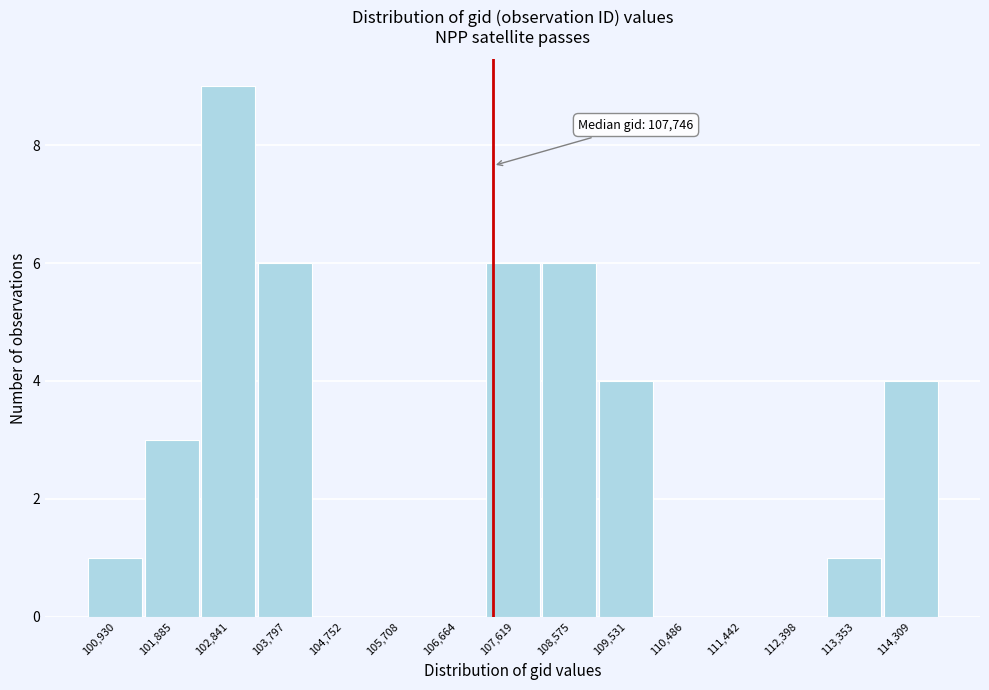

Reading left to right, transcribe all the data shown in this chart.

100,930=1	101,885=3	102,841=9	103,797=6	104,752=0	105,708=0	106,664=0	107,619=6	108,575=6	109,531=4	110,486=0	111,442=0	112,398=0	113,353=1	114,309=4